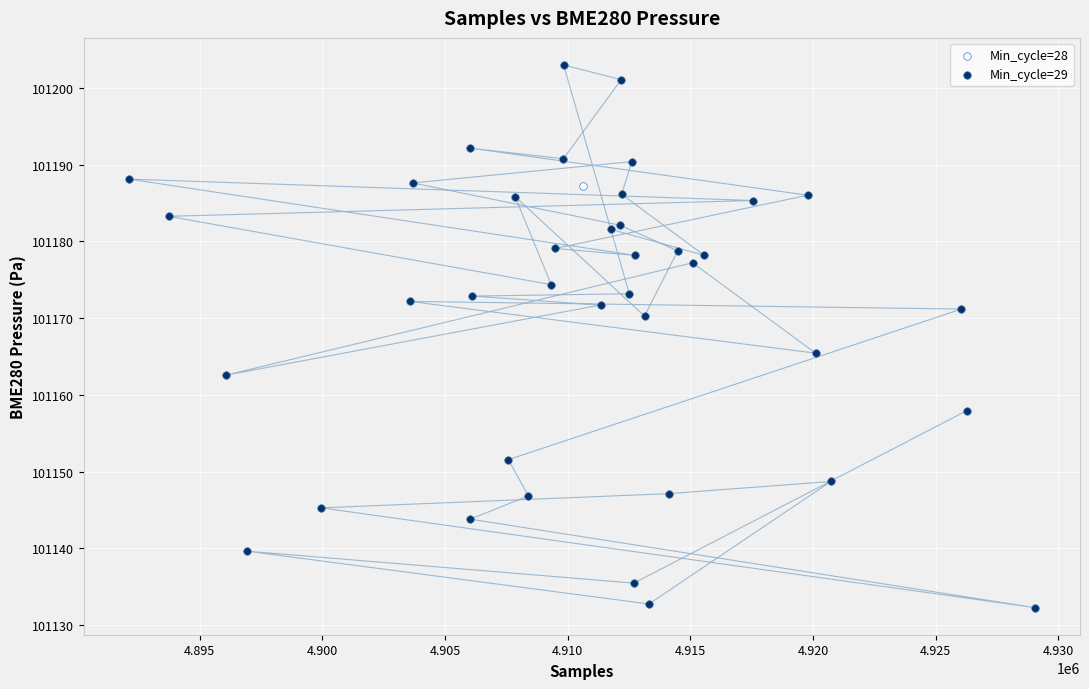

What are all the series names shown in the legend?

Min_cycle=28, Min_cycle=29